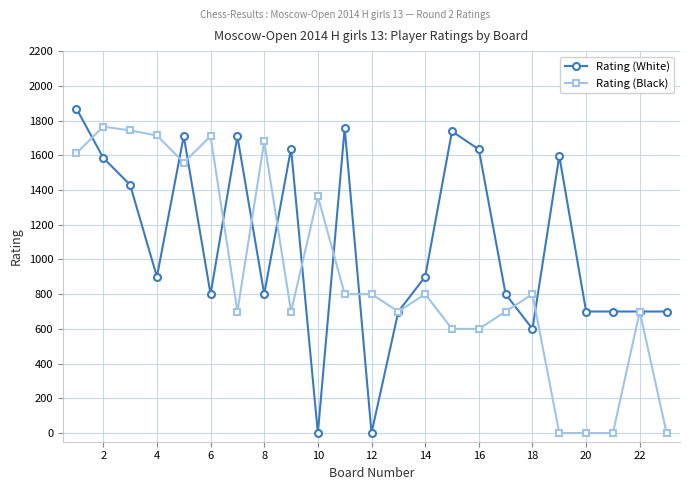

List the series in order of their overall mean, highest first.

Rating (White), Rating (Black)